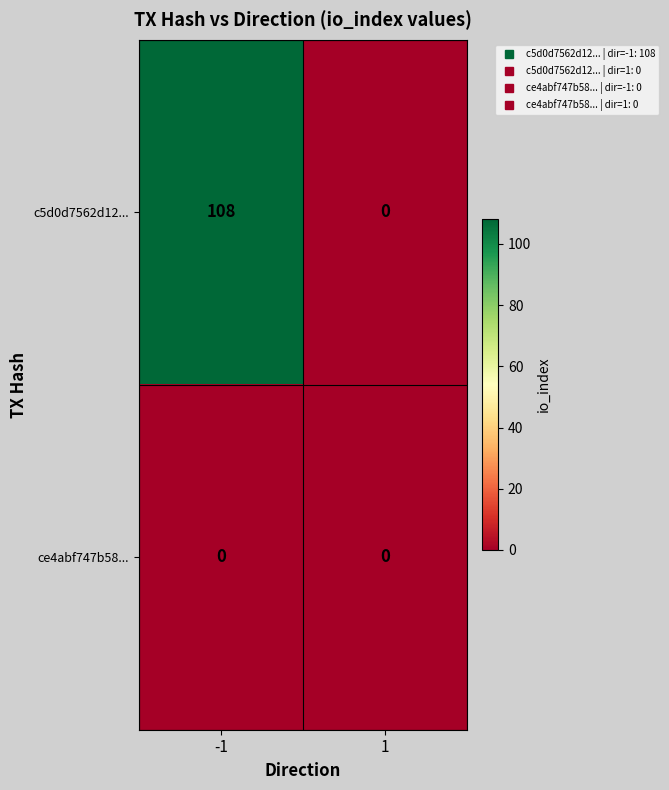

What is the difference between the c5d0d7562d12... values at 1 and -1?

108